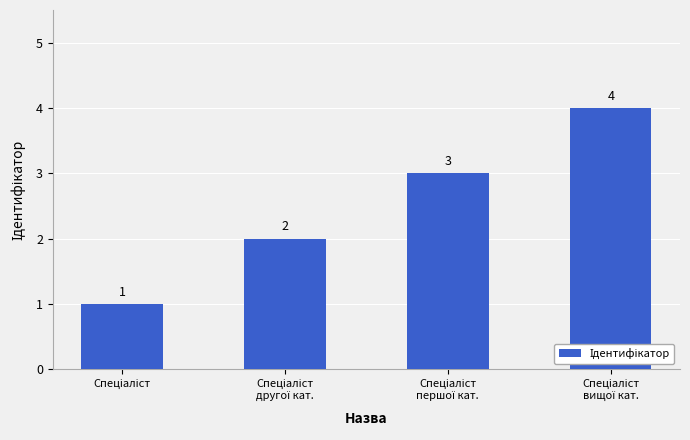

Count the values in the range 2 to 4.

3